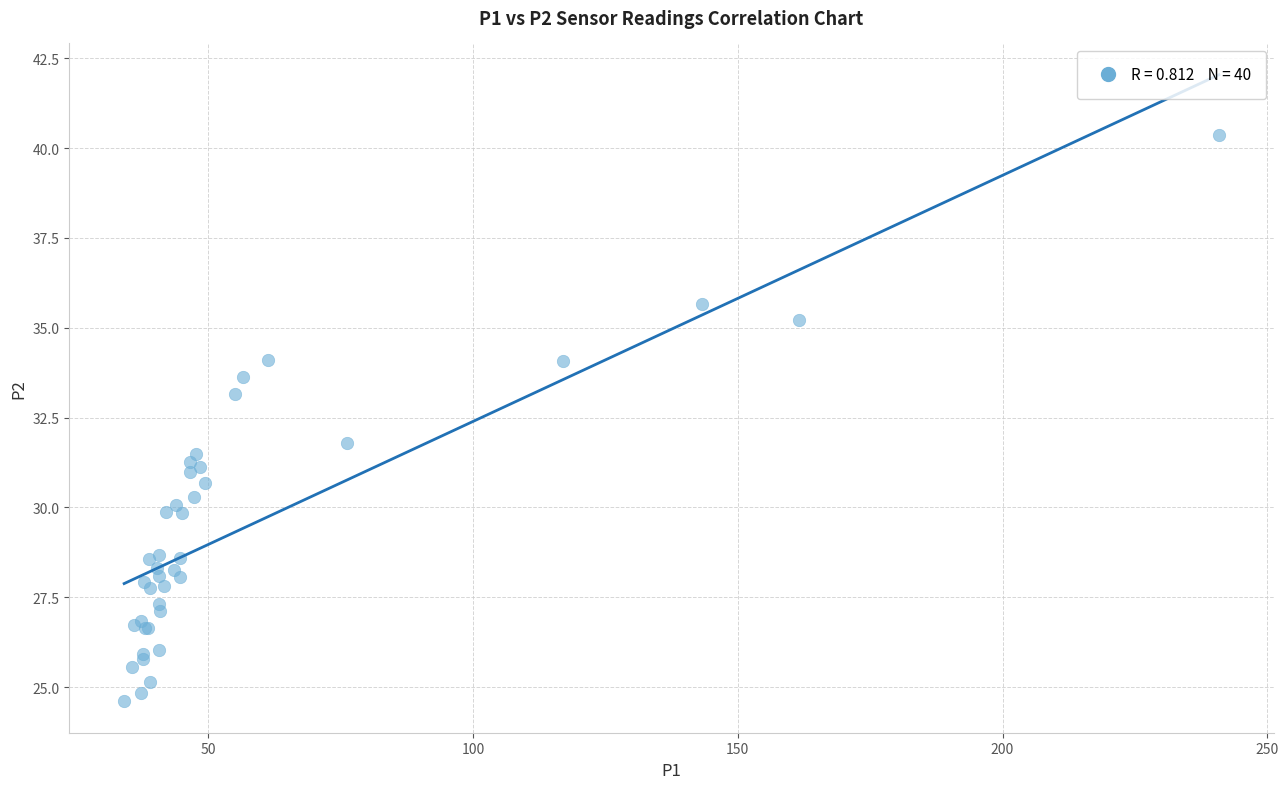

What Y value in the scatter plot is closest to 32?

31.8